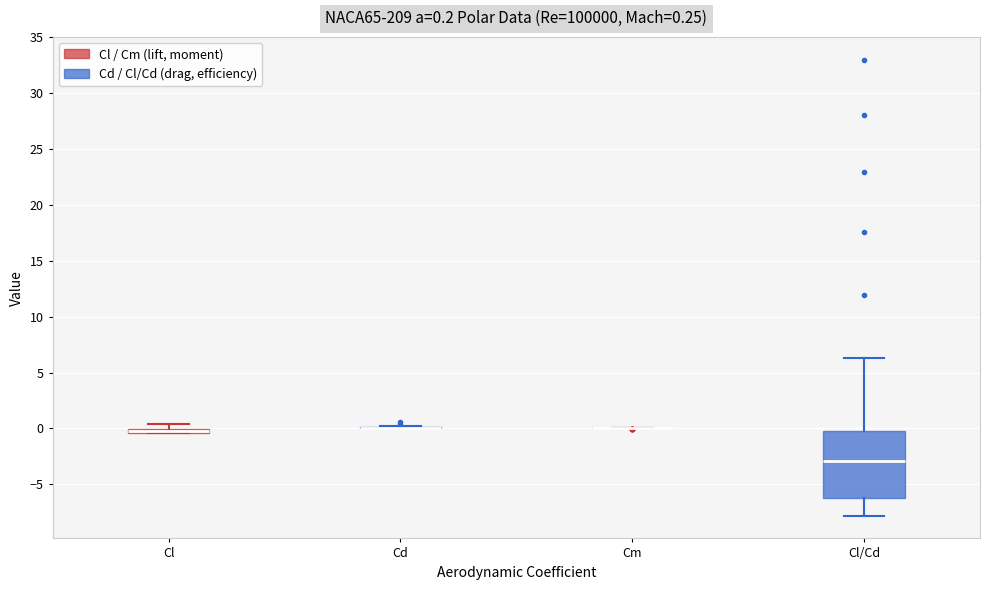

Which box is the tallest, from its lower edge to its upper edge?

Cl/Cd